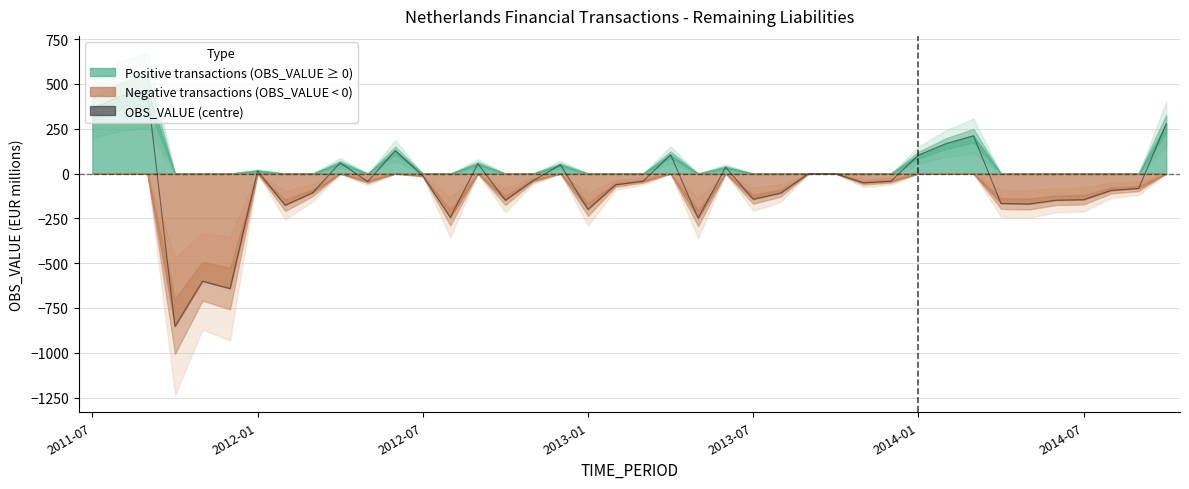

What is the difference between the values at 30 and 9?

43